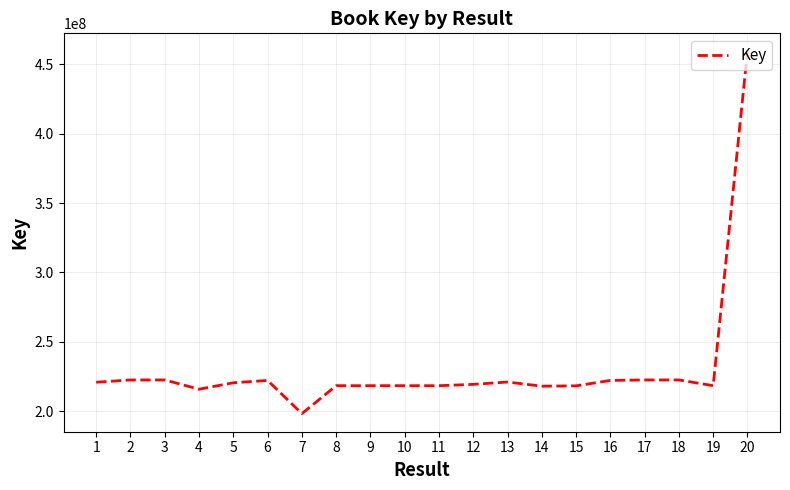

Is this an area chart (filled region under the line)?

No